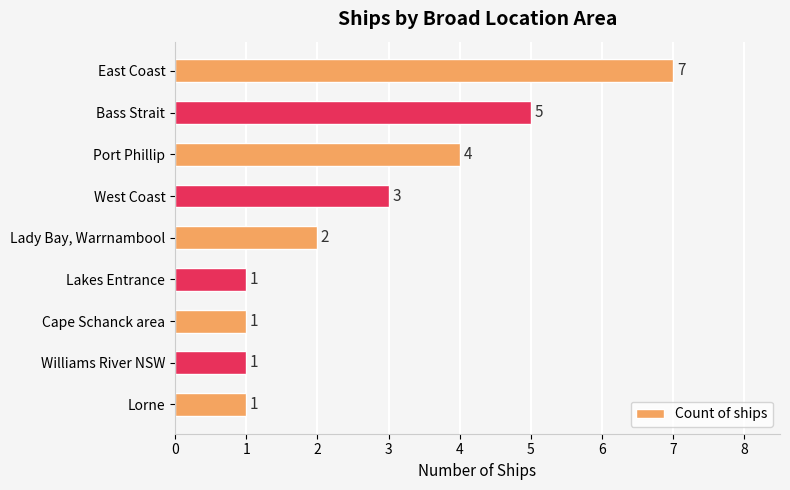

Reading bottom to top, transcribe all the data shown in this chart.

1	1	1	1	2	3	4	5	7